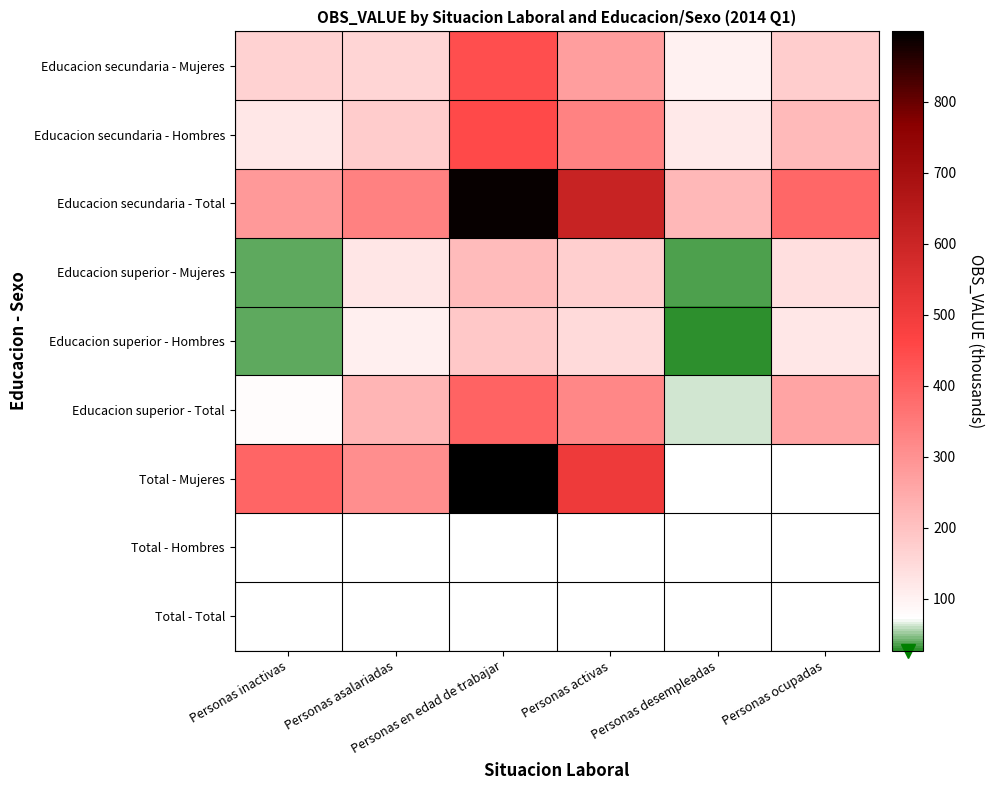

Between Personas ocupadas and Personas asalariadas, which is larger?

Personas ocupadas